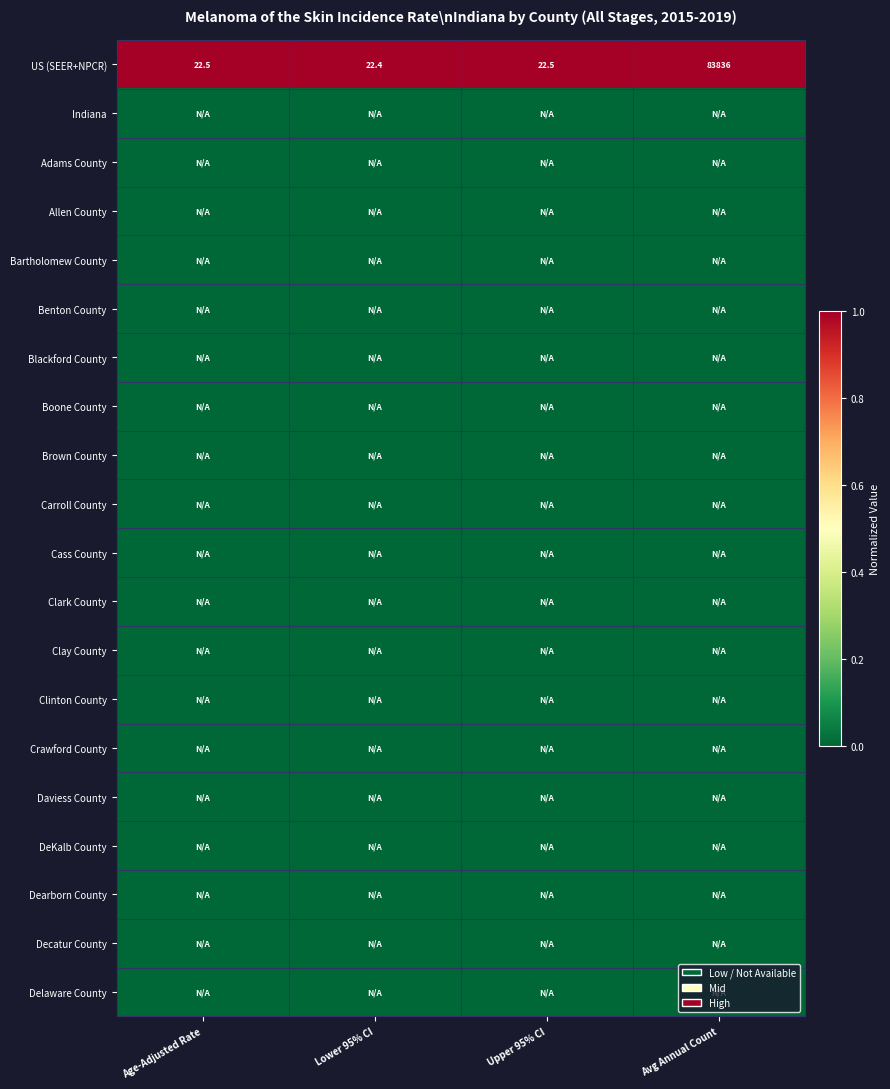

How many distinct data groups are displayed?

20